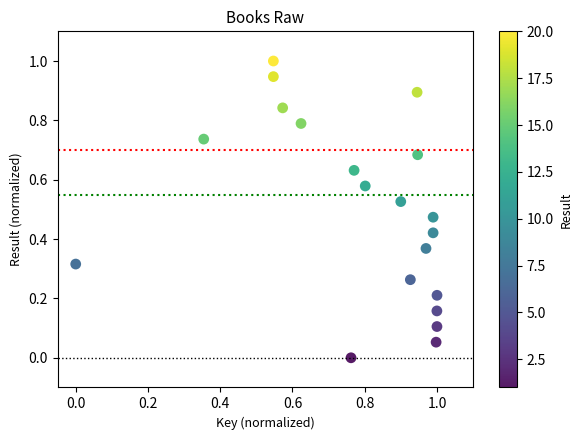

What is the range of Y values (max minus min)?

1.0